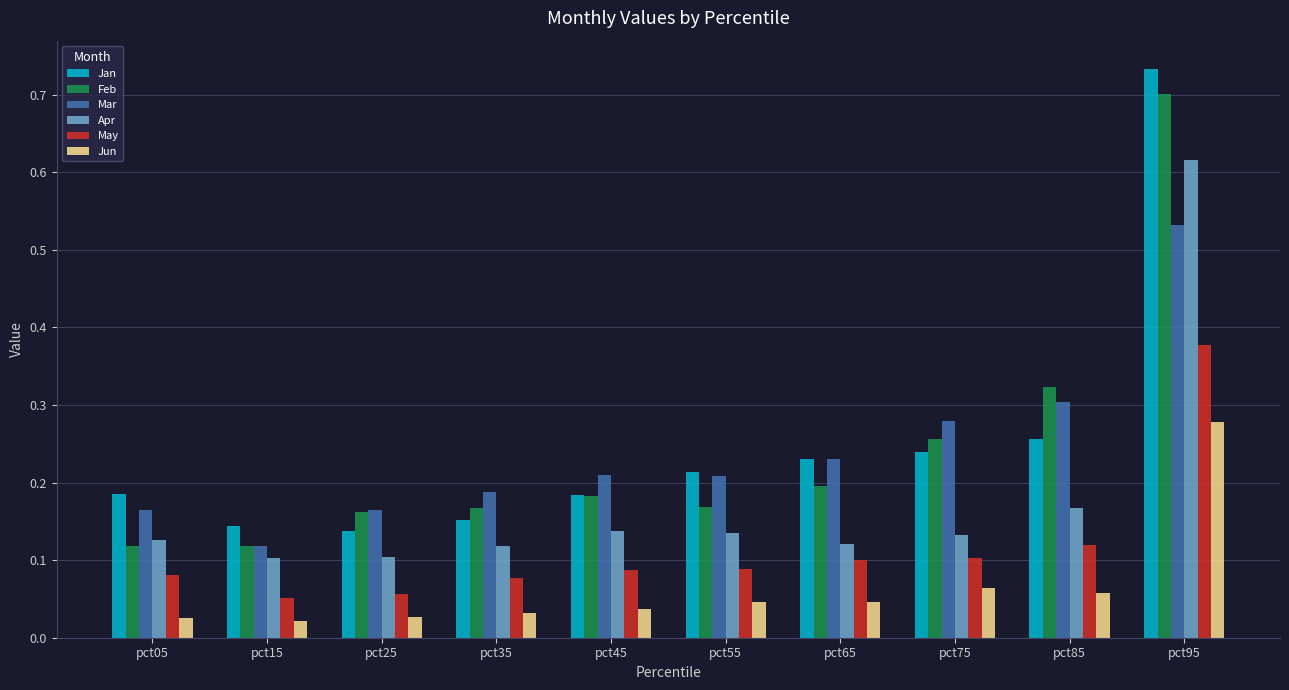

The value of Apr at pct15 is 0.1. True or false?

True